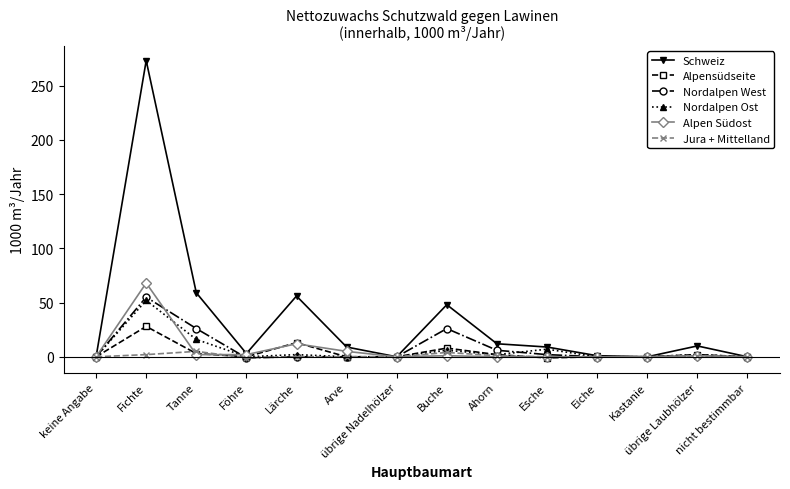

Count the number of data series in this chart.

6